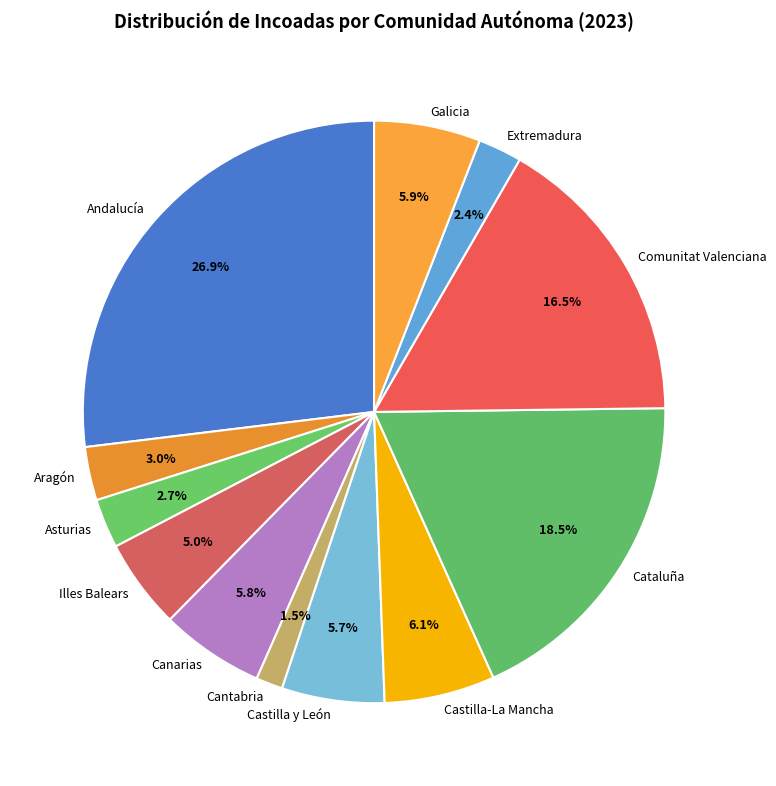

What percentage do Asturias and Cataluña together represent?

21.2%